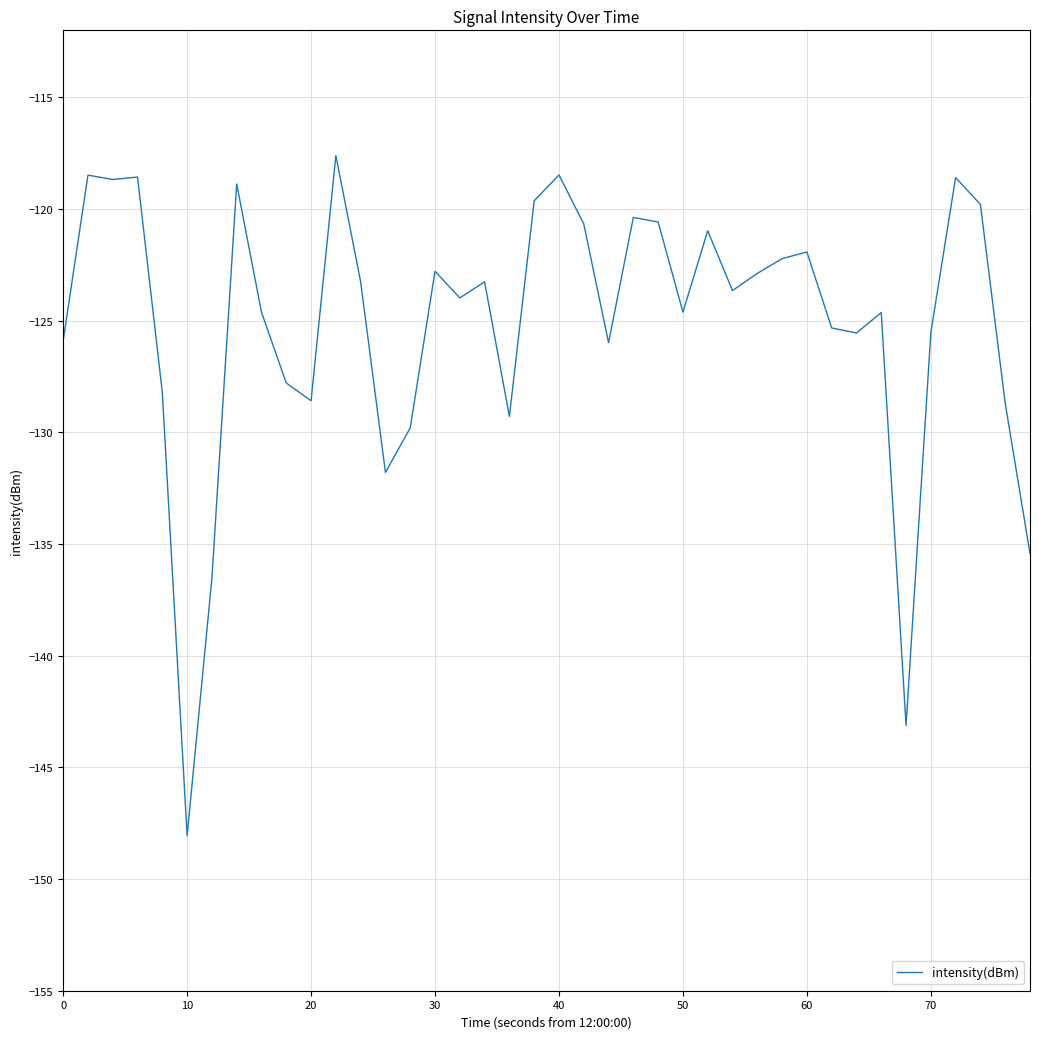

What is the greatest value displayed?

-117.6